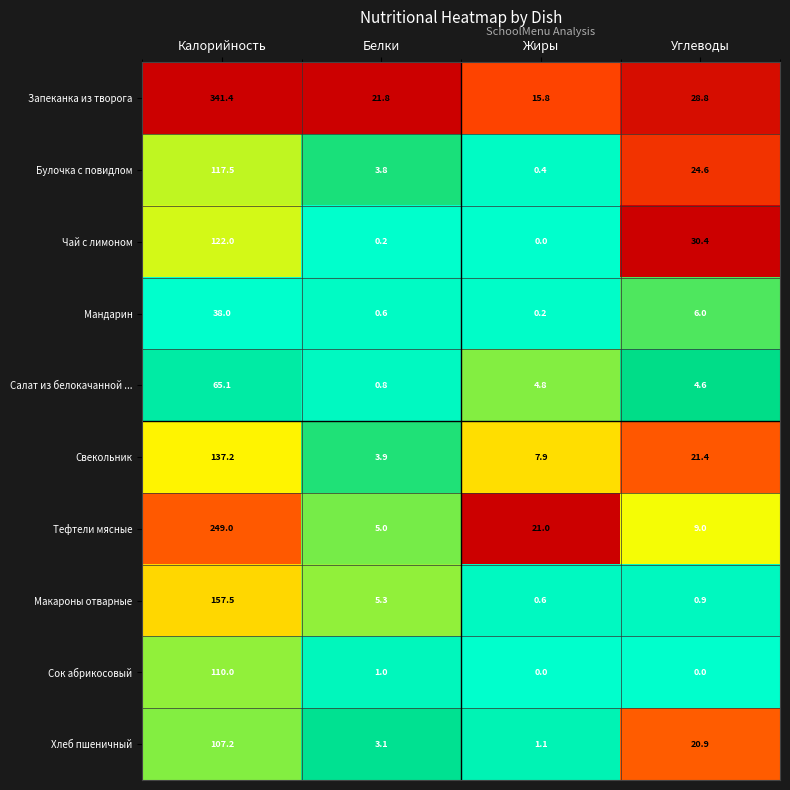

What value does the Чай с лимоном series have at Углеводы?

30.4